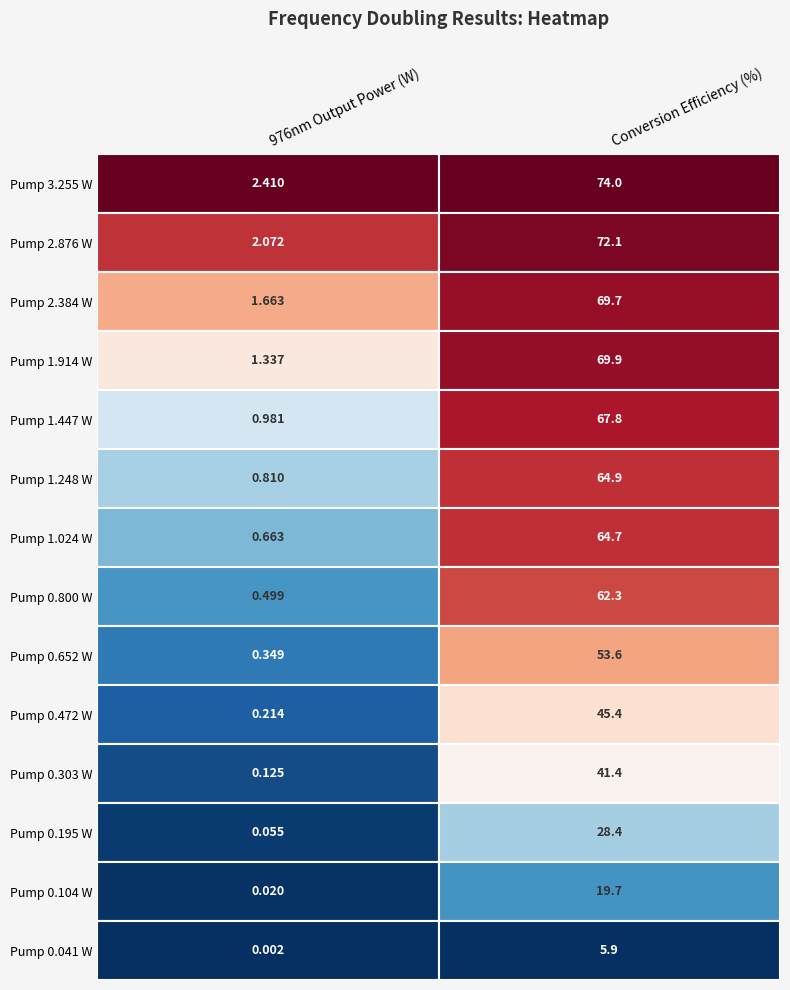

What is the difference between the highest and lowest values at 0?

2.4